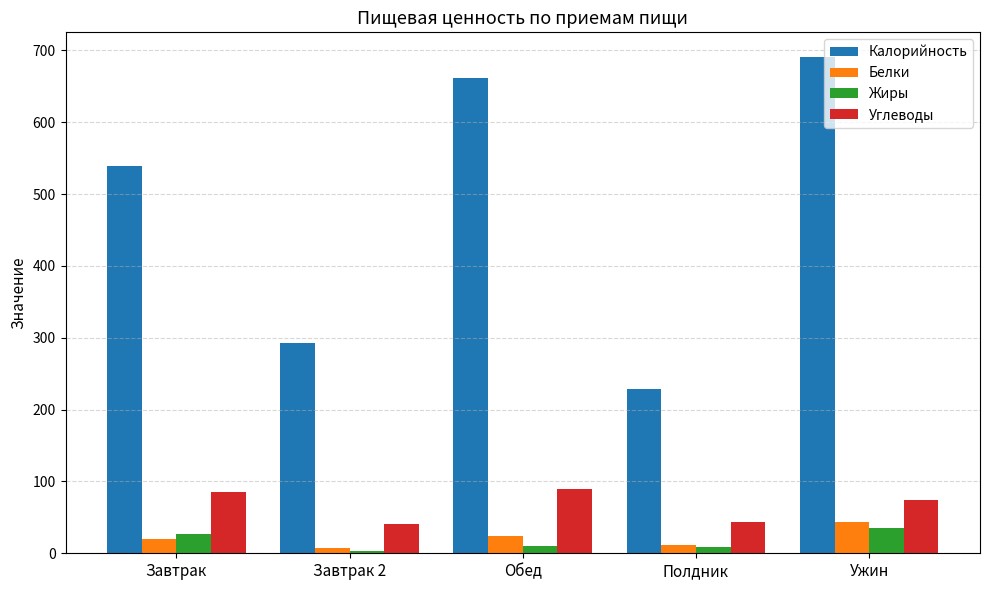

Where does the Углеводы series first go above 74?

Завтрак